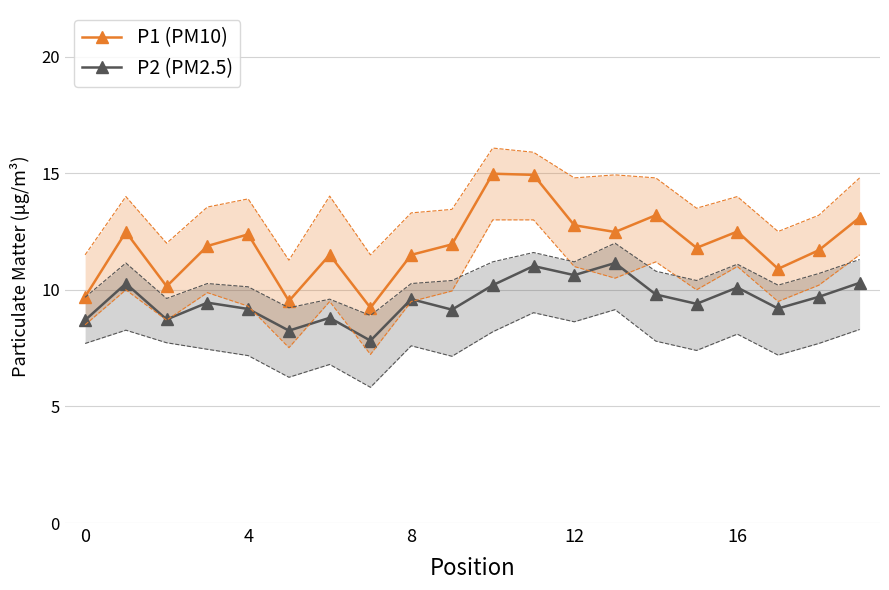

True or false: P1 (PM10) has a value of 12.4 at 4.

True